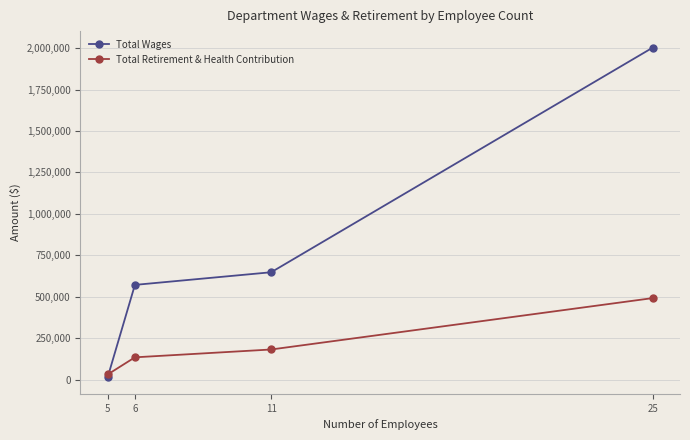

The value of Total Retirement & Health Contribution at 25 is 492330. True or false?

True